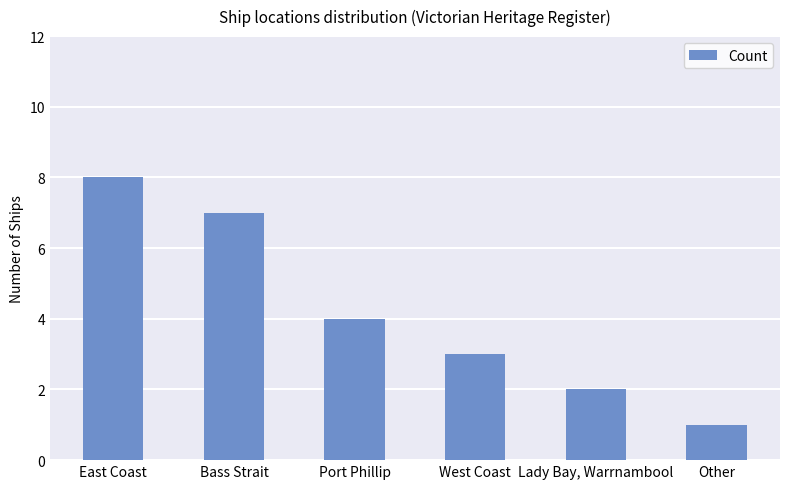

Count the values in the range 2 to 7.

4